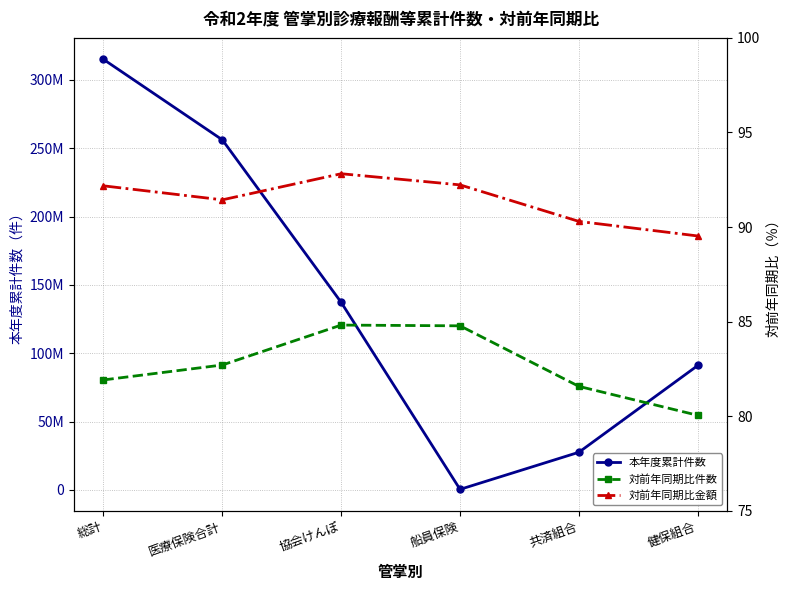

Where does the 対前年同期比件数 series first go above 82?

医療保険合計